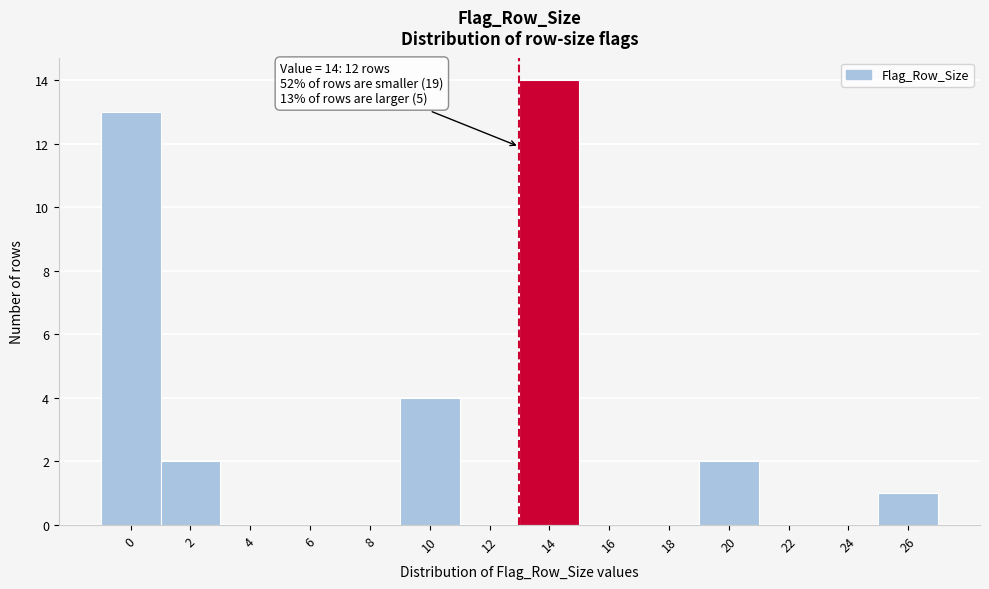

Reading left to right, transcribe all the data shown in this chart.

0=13	2=2	4=0	6=0	8=0	10=4	12=0	14=14	16=0	18=0	20=2	22=0	24=0	26=1